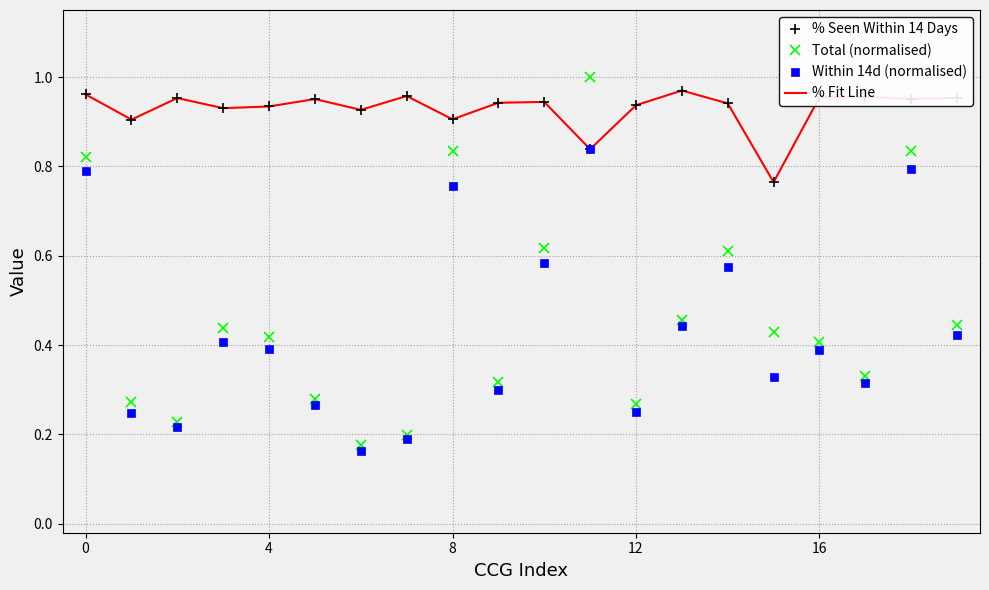

True or false: % Seen Within 14 Days and Total (normalised) cross at least once.

True